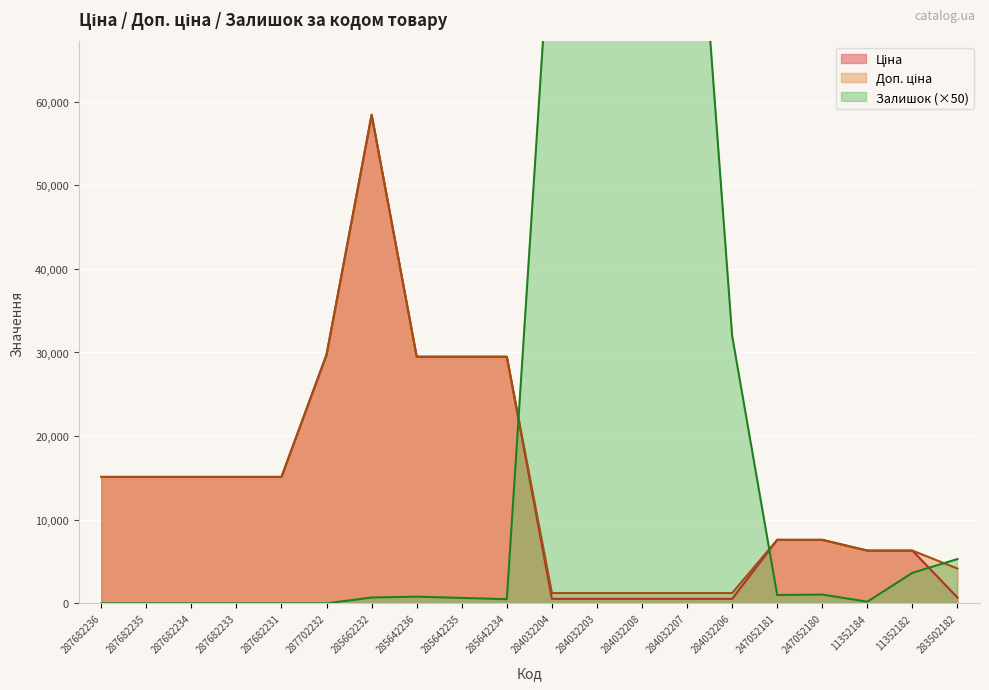

Reading right to left, list all the values displayed in this chart.

Ціна: 694.3	6308.8	6308.8	7596.5	7596.5	539.0	539.0	539.0	539.0	539.0	29491.5	29491.5	29491.5	58426.5	29747.2	15120.0	15120.0	15120.0	15120.0	15120.0
Доп. ціна: 4165.6	6308.8	6308.8	7596.5	7596.5	1235.4	1235.4	1235.4	1235.4	1235.4	29491.5	29491.5	29491.5	58426.5	29747.2	15120.0	15120.0	15120.0	15120.0	15120.0
Залишок: 5300.0	3650.0	200.0	1050.0	1000.0	32000.0	104800.0	120950.0	89300.0	83700.0	500.0	650.0	800.0	700.0	0.0	0.0	0.0	0.0	0.0	0.0